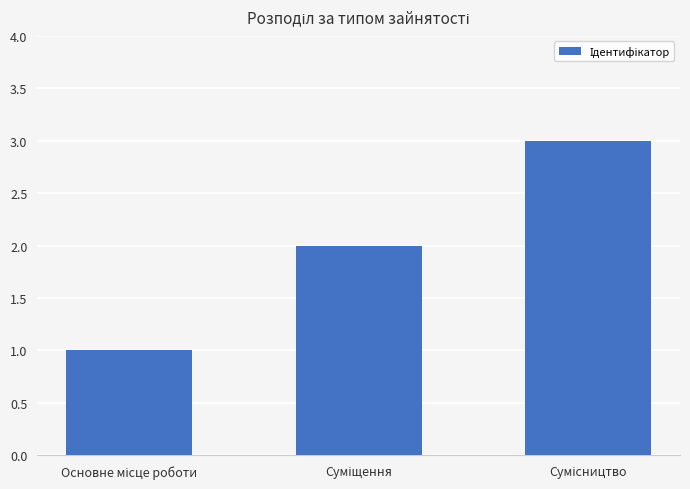

Reading right to left, extract all data points from this chart.

3	2	1